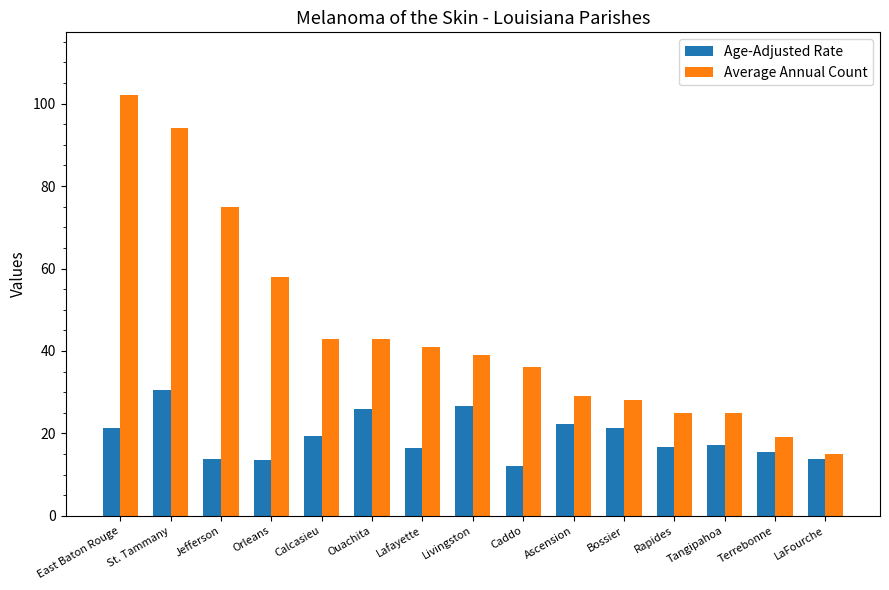

What is the label of the 10th bar from the right?

Ouachita